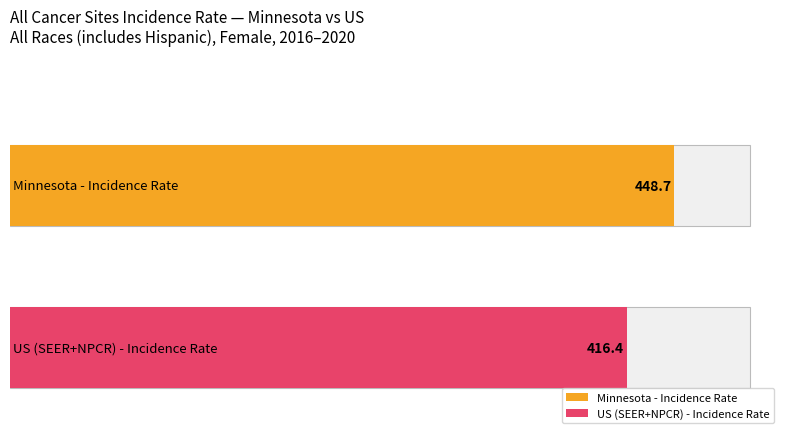

Which category has the lowest value in the Age-Adjusted Incidence Rate series?

US (SEER+NPCR)